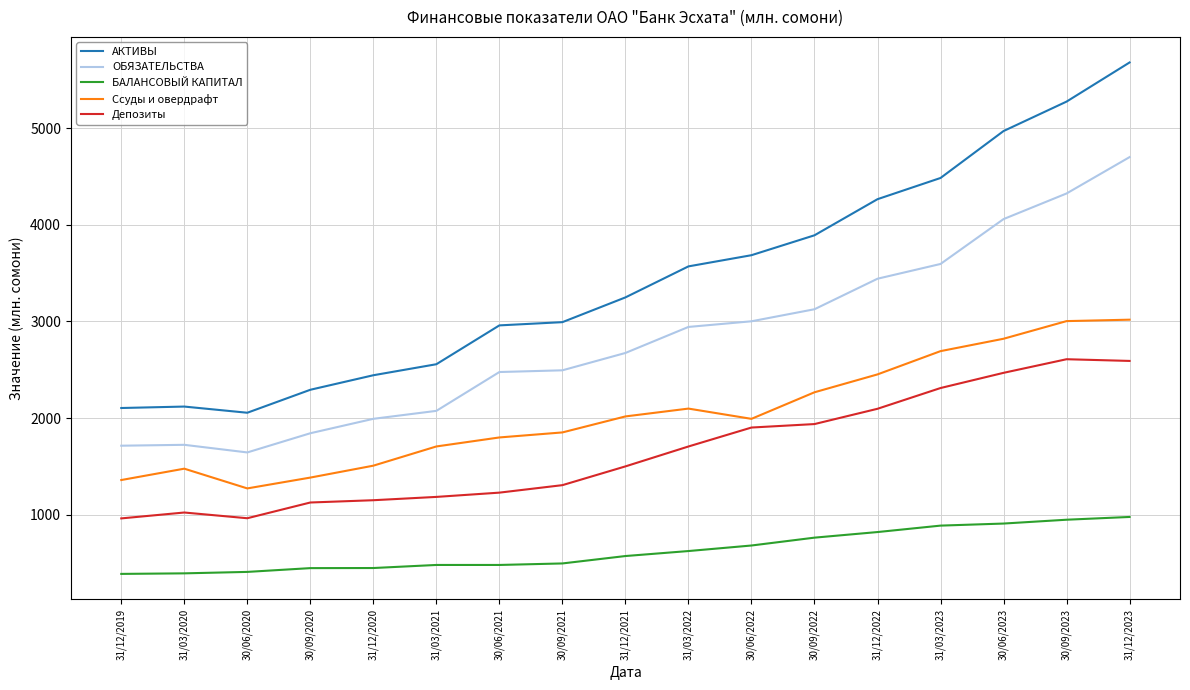

True or false: АКТИВЫ and ОБЯЗАТЕЛЬСТВА intersect in this chart.

False